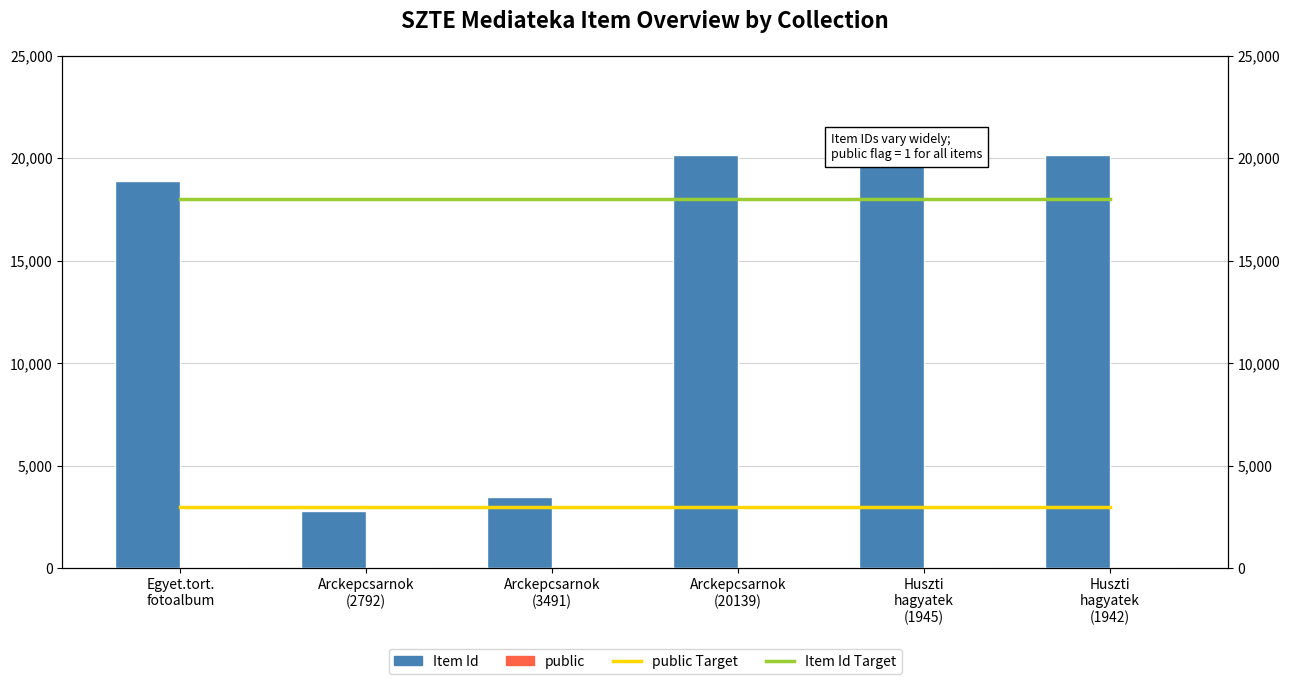

Reading left to right, extract all data points from this chart.

Item Id Target: Egyet.tort.
fotoalbum=18000	Arckepcsarnok
(2792)=18000	Arckepcsarnok
(3491)=18000	Arckepcsarnok
(20139)=18000	Huszti
hagyatek
(1945)=18000	Huszti
hagyatek
(1942)=18000
public Target: Egyet.tort.
fotoalbum=3000	Arckepcsarnok
(2792)=3000	Arckepcsarnok
(3491)=3000	Arckepcsarnok
(20139)=3000	Huszti
hagyatek
(1945)=3000	Huszti
hagyatek
(1942)=3000
Item Id: Egyet.tort.
fotoalbum=18877	Arckepcsarnok
(2792)=2792	Arckepcsarnok
(3491)=3491	Arckepcsarnok
(20139)=20139	Huszti
hagyatek
(1945)=20143	Huszti
hagyatek
(1942)=20142
public: Egyet.tort.
fotoalbum=1	Arckepcsarnok
(2792)=1	Arckepcsarnok
(3491)=1	Arckepcsarnok
(20139)=1	Huszti
hagyatek
(1945)=1	Huszti
hagyatek
(1942)=1